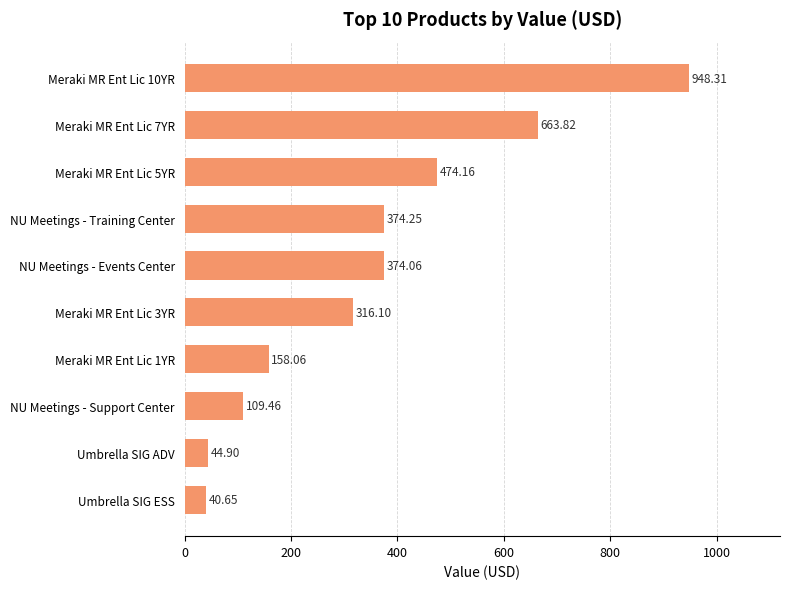

What is the change in value from NU Meetings - Training Center to Meraki MR Ent Lic 5YR?

+99.9